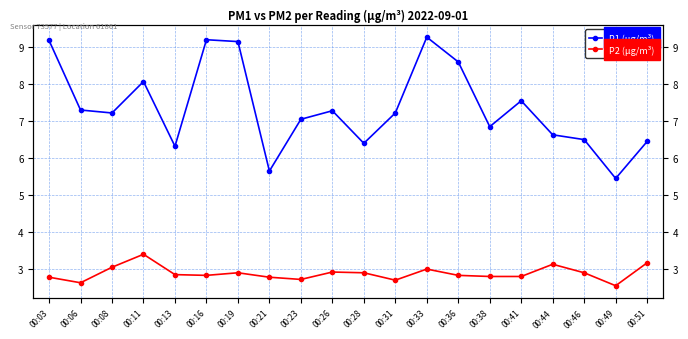

What value does the P1 (µg/m³) series have at 00:06?

7.3